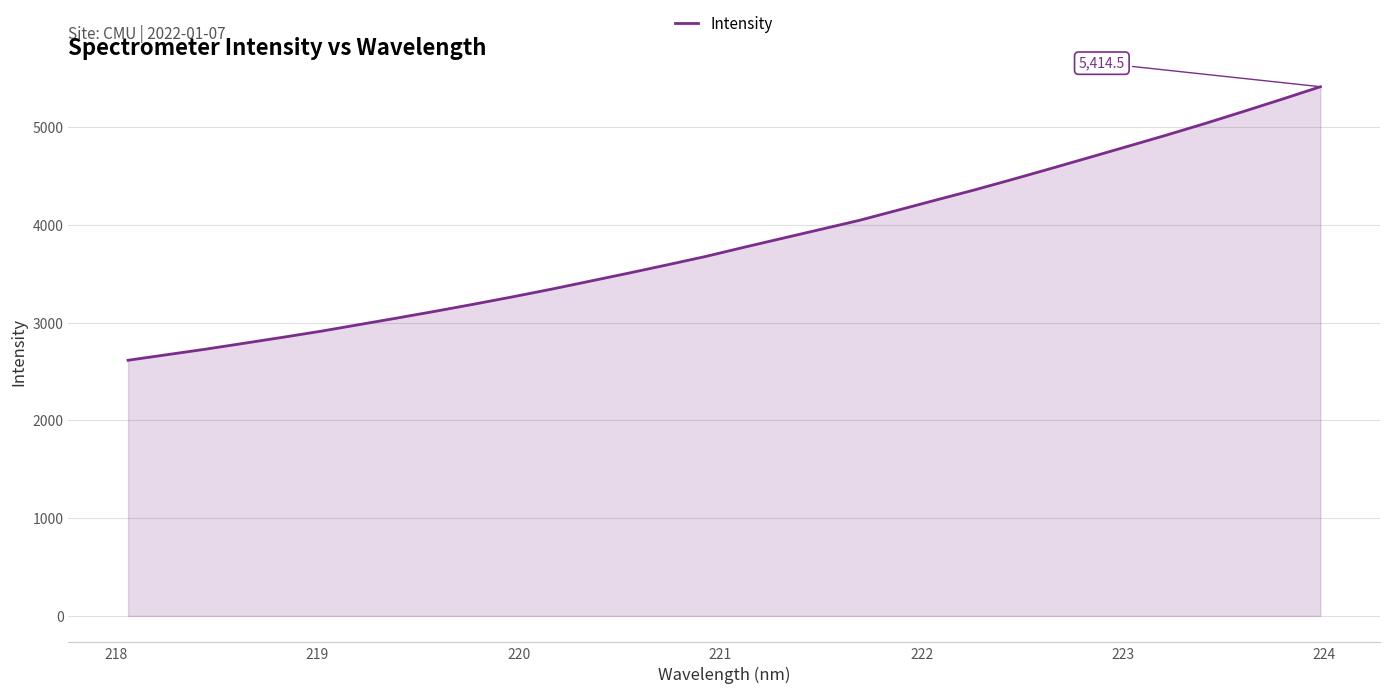

Count the number of values greater than 3771.

16